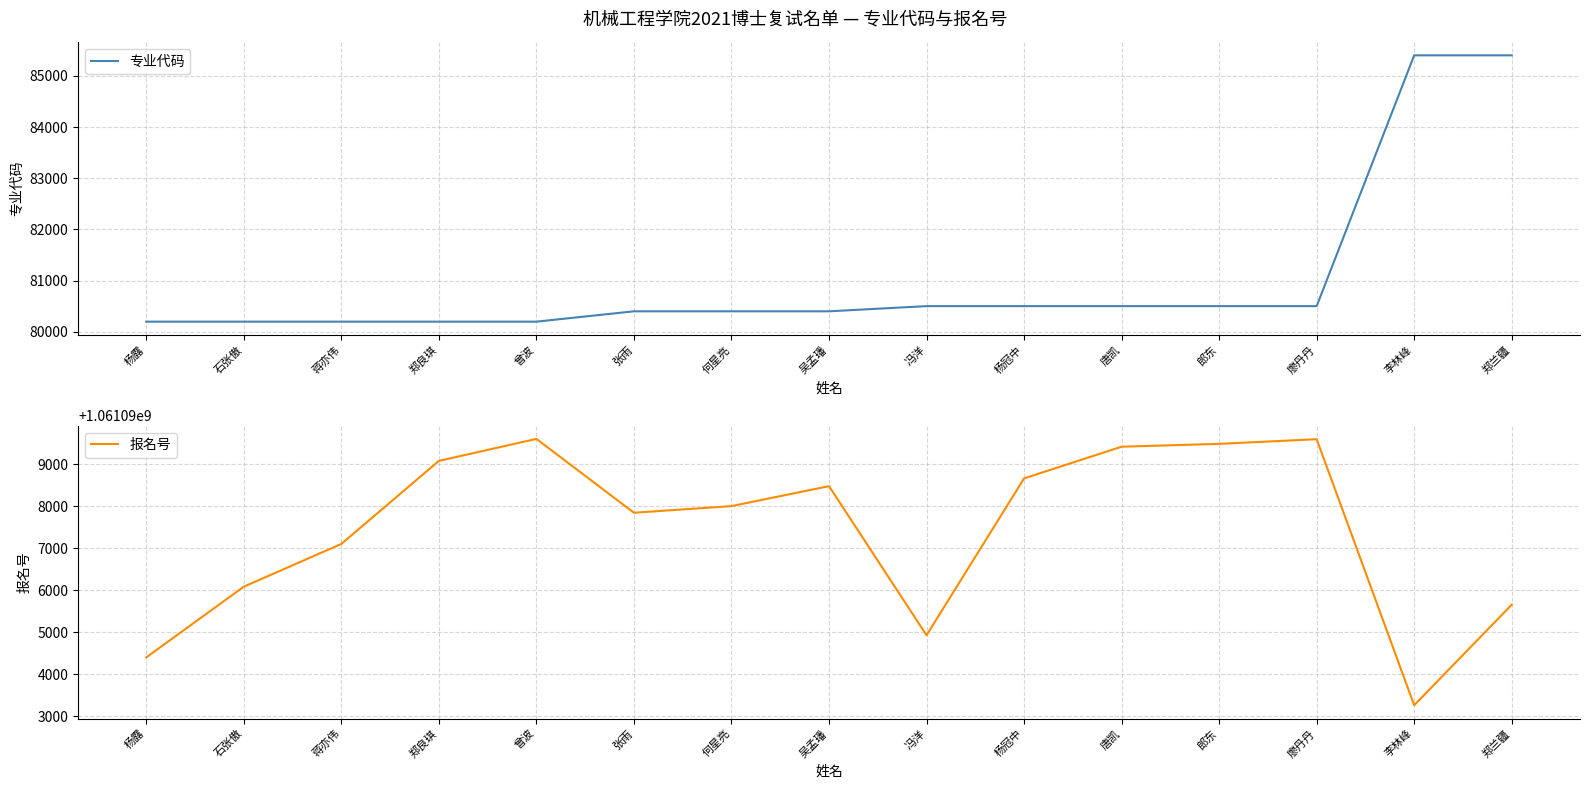

At which category does the chart reach its peak across all series?

曾波